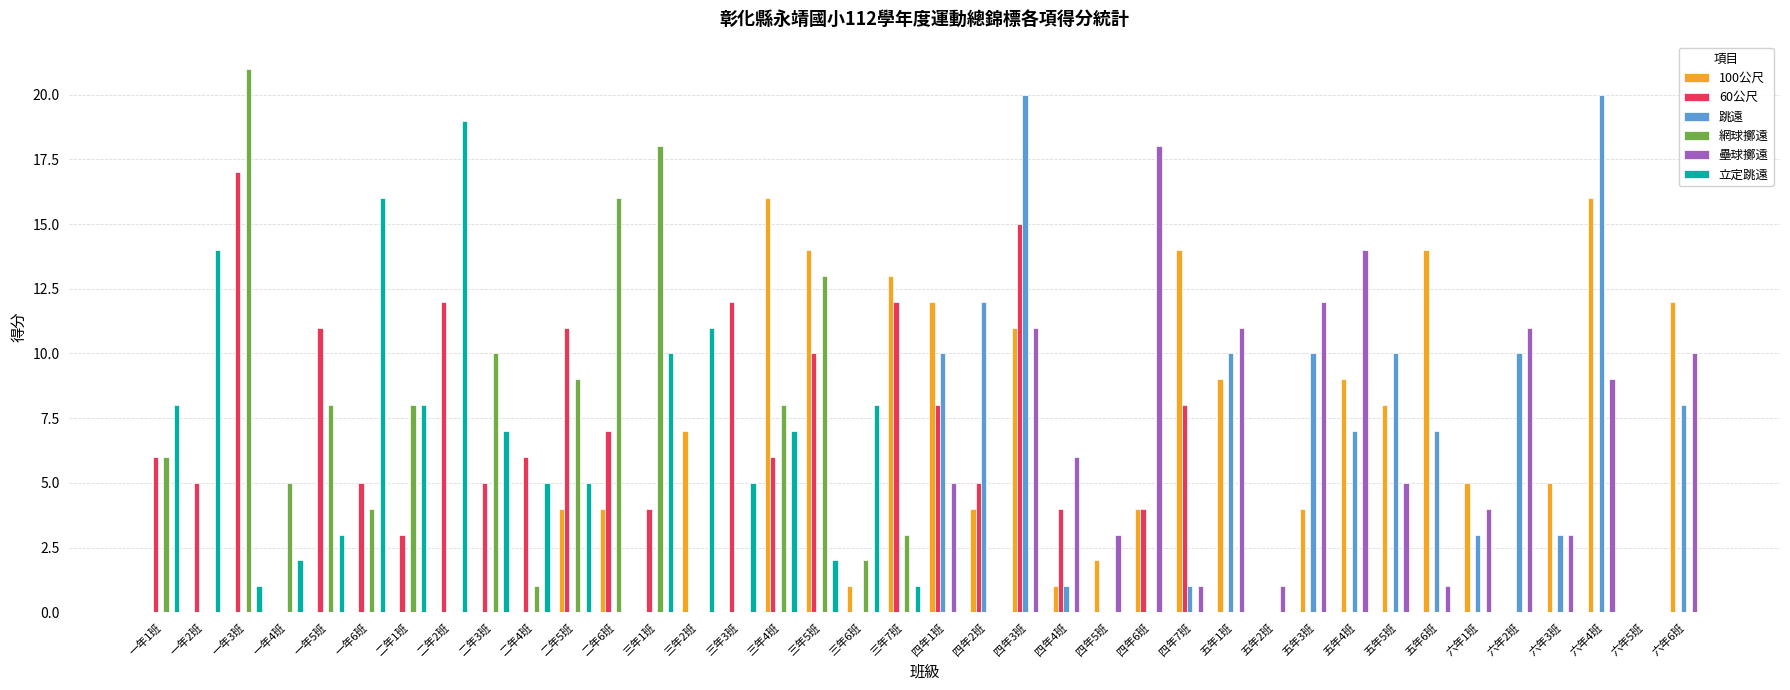

Reading right to left, transcribe all the data shown in this chart.

100公尺: 六年6班=12	六年5班=0	六年4班=16	六年3班=5	六年2班=0	六年1班=5	五年6班=14	五年5班=8	五年4班=9	五年3班=4	五年2班=0	五年1班=9	四年7班=14	四年6班=4	四年5班=2	四年4班=1	四年3班=11	四年2班=4	四年1班=12	三年7班=13	三年6班=1	三年5班=14	三年4班=16	三年3班=0	三年2班=7	三年1班=0	二年6班=4	二年5班=4	二年4班=0	二年3班=0	二年2班=0	二年1班=0	一年6班=0	一年5班=0	一年4班=0	一年3班=0	一年2班=0	一年1班=0
60公尺: 六年6班=0	六年5班=0	六年4班=0	六年3班=0	六年2班=0	六年1班=0	五年6班=0	五年5班=0	五年4班=0	五年3班=0	五年2班=0	五年1班=0	四年7班=8	四年6班=4	四年5班=0	四年4班=4	四年3班=15	四年2班=5	四年1班=8	三年7班=12	三年6班=0	三年5班=10	三年4班=6	三年3班=12	三年2班=0	三年1班=4	二年6班=7	二年5班=11	二年4班=6	二年3班=5	二年2班=12	二年1班=3	一年6班=5	一年5班=11	一年4班=0	一年3班=17	一年2班=5	一年1班=6
跳遠: 六年6班=8	六年5班=0	六年4班=20	六年3班=3	六年2班=10	六年1班=3	五年6班=7	五年5班=10	五年4班=7	五年3班=10	五年2班=0	五年1班=10	四年7班=1	四年6班=0	四年5班=0	四年4班=1	四年3班=20	四年2班=12	四年1班=10	三年7班=0	三年6班=0	三年5班=0	三年4班=0	三年3班=0	三年2班=0	三年1班=0	二年6班=0	二年5班=0	二年4班=0	二年3班=0	二年2班=0	二年1班=0	一年6班=0	一年5班=0	一年4班=0	一年3班=0	一年2班=0	一年1班=0
網球擲遠: 六年6班=0	六年5班=0	六年4班=0	六年3班=0	六年2班=0	六年1班=0	五年6班=0	五年5班=0	五年4班=0	五年3班=0	五年2班=0	五年1班=0	四年7班=0	四年6班=0	四年5班=0	四年4班=0	四年3班=0	四年2班=0	四年1班=0	三年7班=3	三年6班=2	三年5班=13	三年4班=8	三年3班=0	三年2班=0	三年1班=18	二年6班=16	二年5班=9	二年4班=1	二年3班=10	二年2班=0	二年1班=8	一年6班=4	一年5班=8	一年4班=5	一年3班=21	一年2班=0	一年1班=6
壘球擲遠: 六年6班=10	六年5班=0	六年4班=9	六年3班=3	六年2班=11	六年1班=4	五年6班=1	五年5班=5	五年4班=14	五年3班=12	五年2班=1	五年1班=11	四年7班=1	四年6班=18	四年5班=3	四年4班=6	四年3班=11	四年2班=0	四年1班=5	三年7班=0	三年6班=0	三年5班=0	三年4班=0	三年3班=0	三年2班=0	三年1班=0	二年6班=0	二年5班=0	二年4班=0	二年3班=0	二年2班=0	二年1班=0	一年6班=0	一年5班=0	一年4班=0	一年3班=0	一年2班=0	一年1班=0
立定跳遠: 六年6班=0	六年5班=0	六年4班=0	六年3班=0	六年2班=0	六年1班=0	五年6班=0	五年5班=0	五年4班=0	五年3班=0	五年2班=0	五年1班=0	四年7班=0	四年6班=0	四年5班=0	四年4班=0	四年3班=0	四年2班=0	四年1班=0	三年7班=1	三年6班=8	三年5班=2	三年4班=7	三年3班=5	三年2班=11	三年1班=10	二年6班=0	二年5班=5	二年4班=5	二年3班=7	二年2班=19	二年1班=8	一年6班=16	一年5班=3	一年4班=2	一年3班=1	一年2班=14	一年1班=8